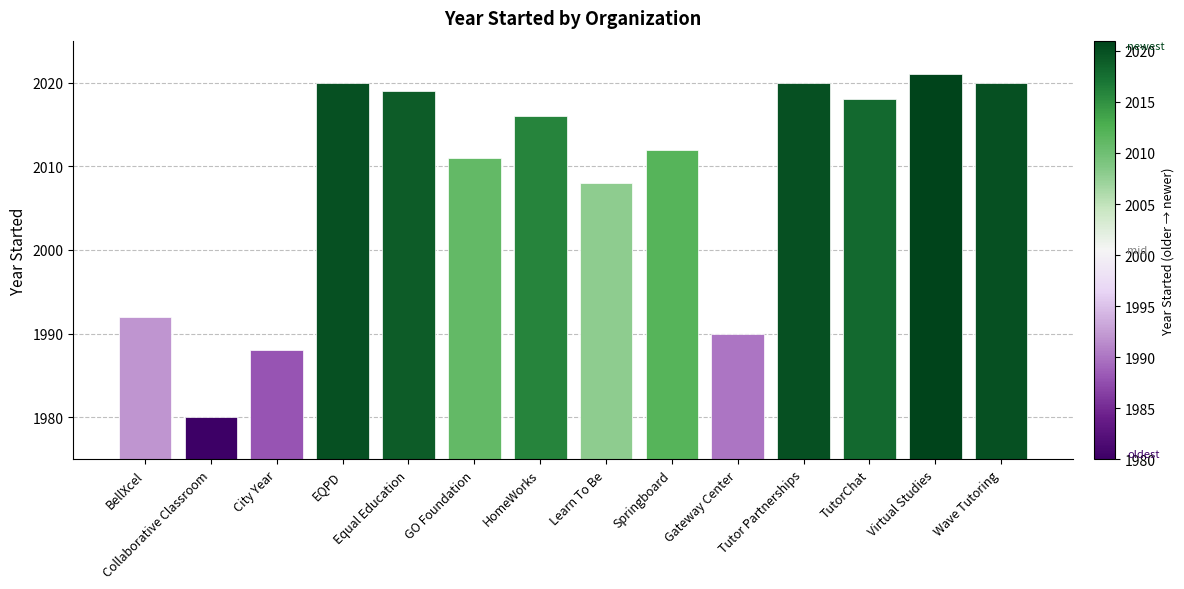

What is the label of the 7th bar from the right?

Learn To Be